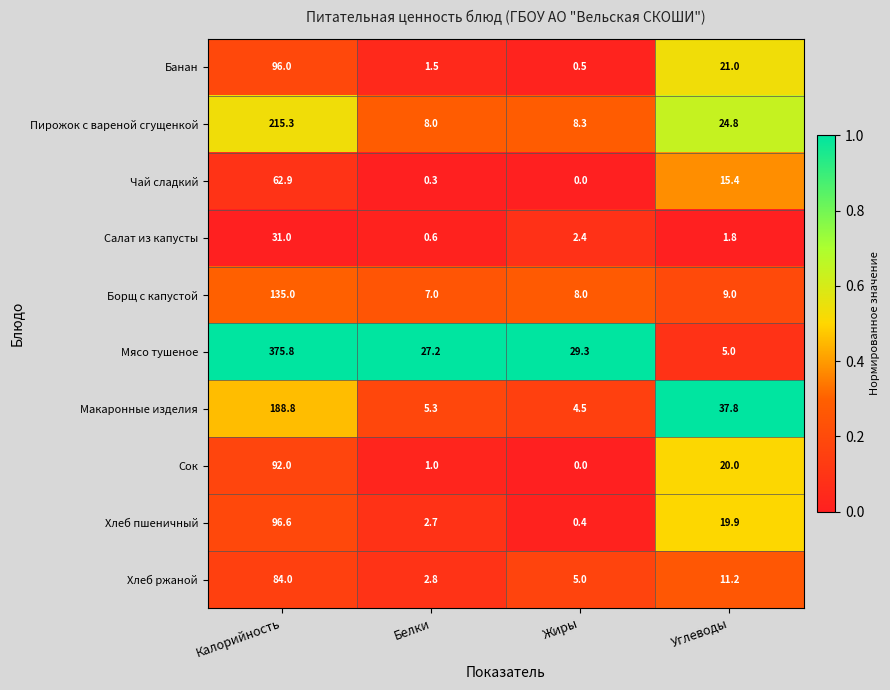

What is the difference between the second highest and minimum values in the Хлеб пшеничный series?

19.5